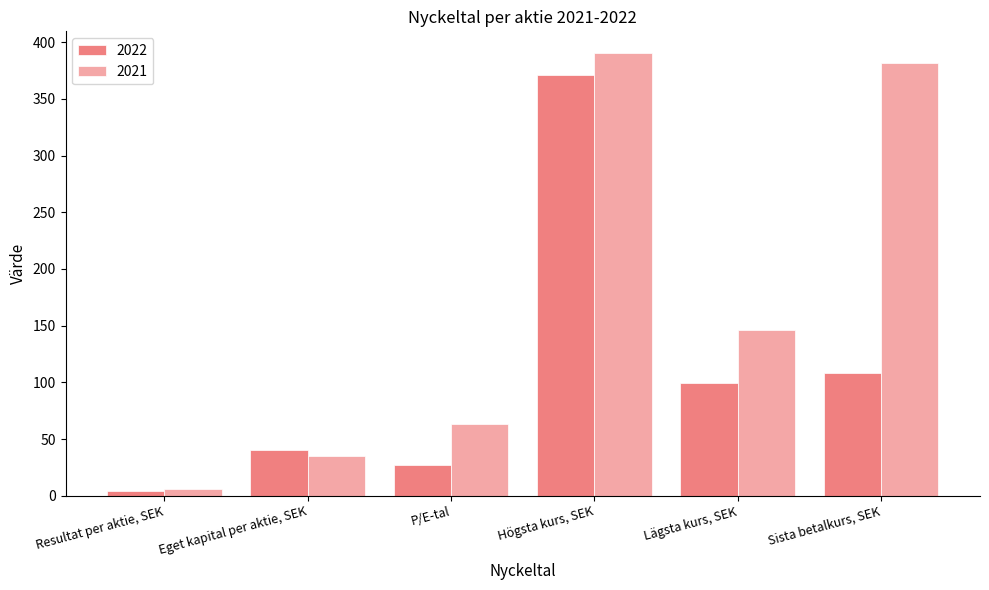

Is the value of 2021 at Lägsta kurs, SEK greater than the value of 2022 at Sista betalkurs, SEK?

Yes